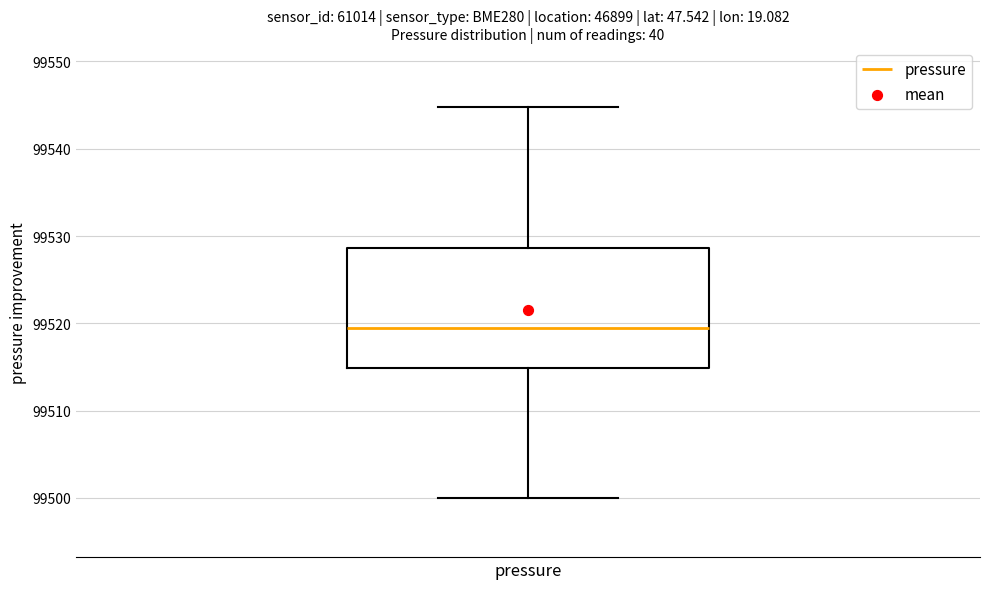

Where does the upper whisker of the box for pressure end on the y-axis? The values are not printed on the chart, so give them approximately, as read against the axis.

99545